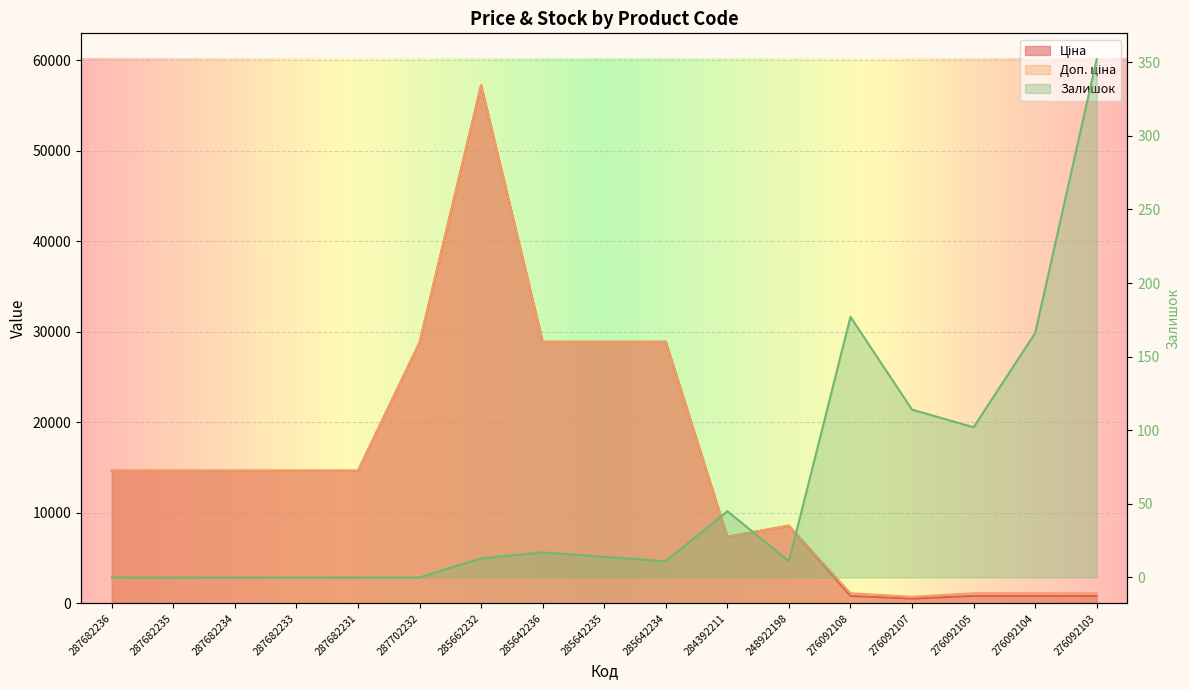

True or false: Ціна and Доп. ціна cross at least once.

False